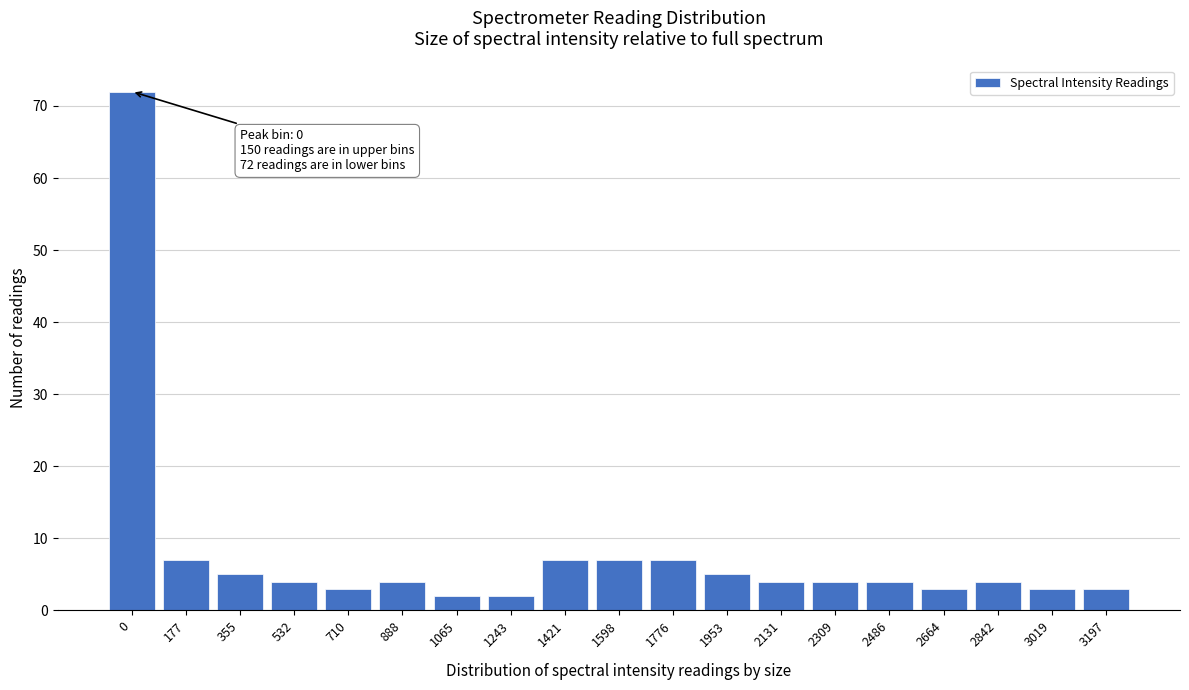

Reading left to right, list all the values displayed in this chart.

0=72	177=7	355=5	532=4	710=3	888=4	1065=2	1243=2	1421=7	1598=7	1776=7	1953=5	2131=4	2309=4	2486=4	2664=3	2842=4	3019=3	3197=3